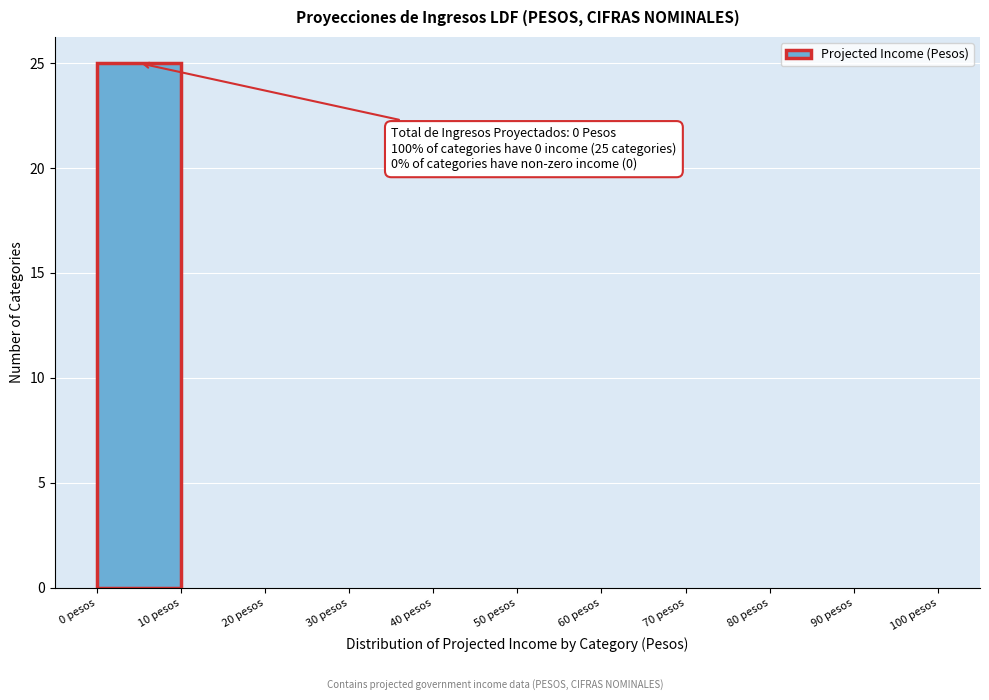

Over which range of the x-axis is the bar tallest?

0 to 10